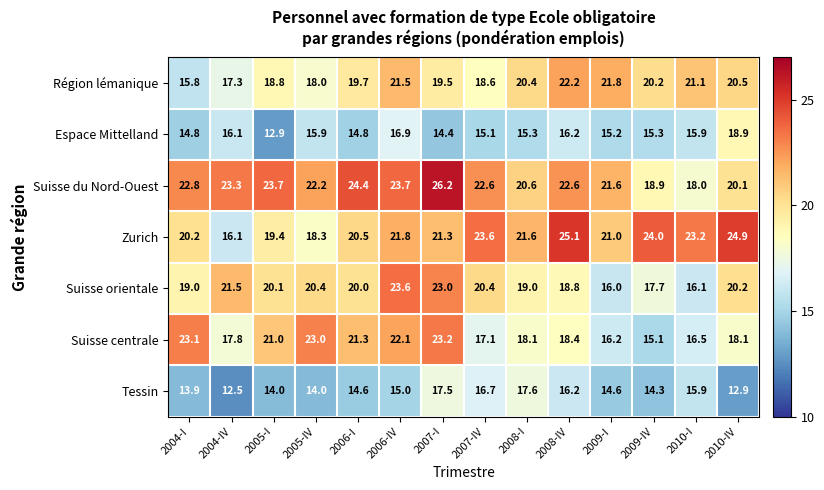

True or false: Zurich has a value of 19.4 at 2005-I.

True